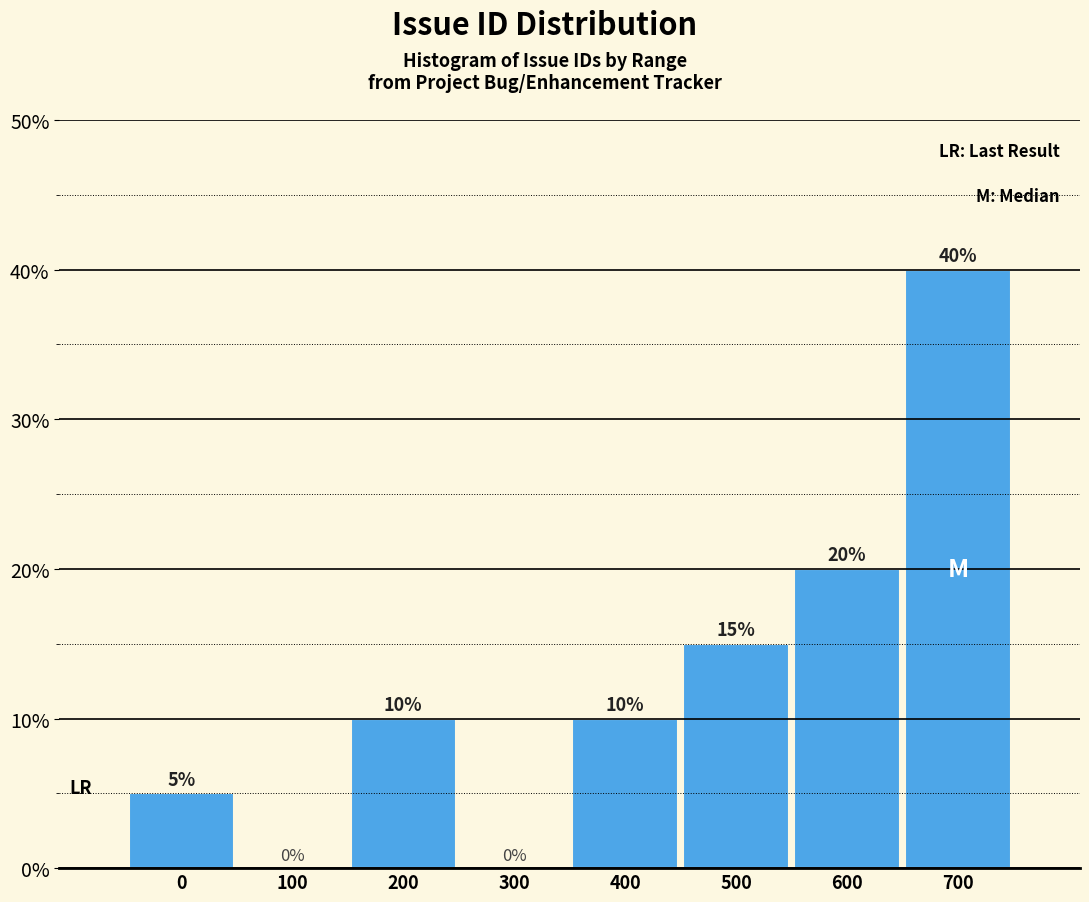

Reading left to right, extract all data points from this chart.

0=5	100=0	200=10	300=0	400=10	500=15	600=20	700=40